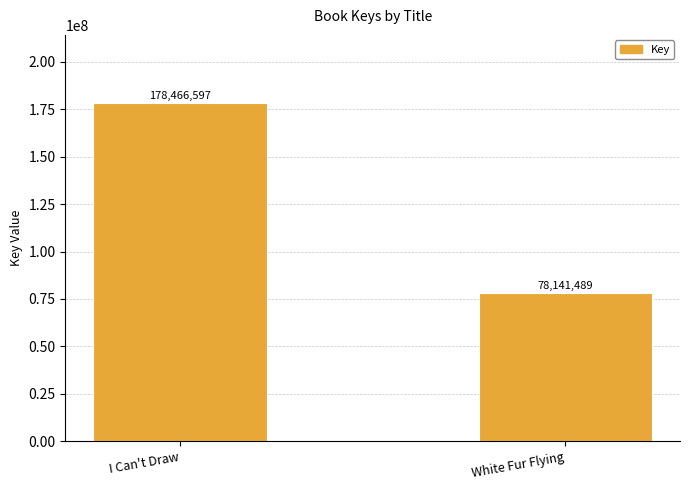

What is the minimum value shown in the chart?

78141489